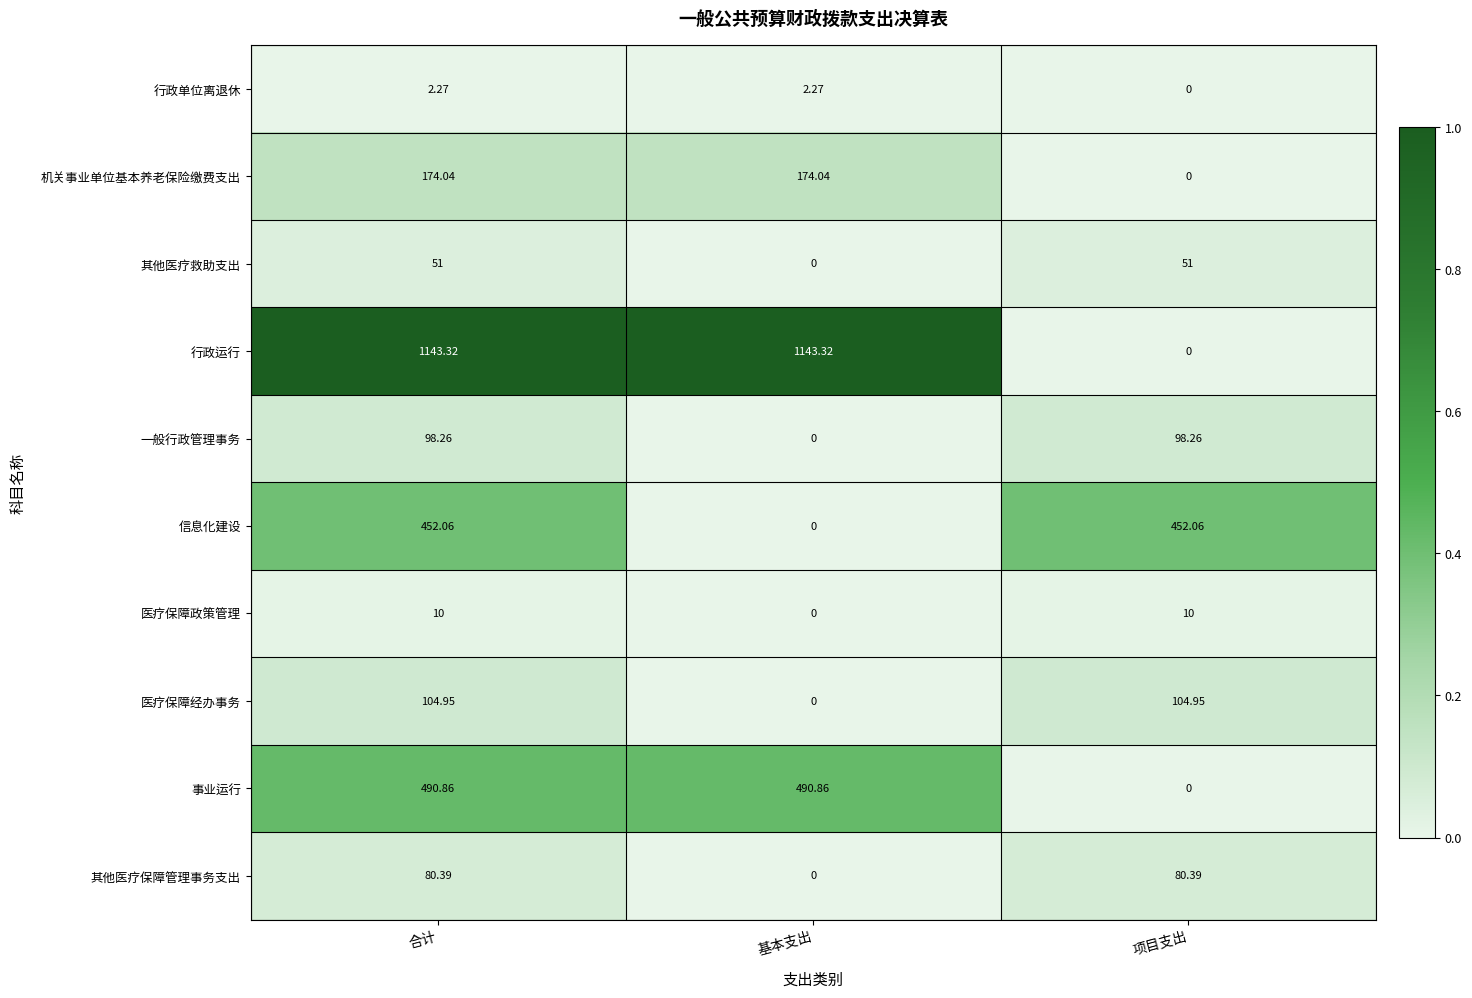

List the series in order of their peak value, lowest first.

行政单位离退休, 医疗保障政策管理, 其他医疗救助支出, 其他医疗保障管理事务支出, 一般行政管理事务, 医疗保障经办事务, 机关事业单位基本养老保险缴费支出, 信息化建设, 事业运行, 行政运行